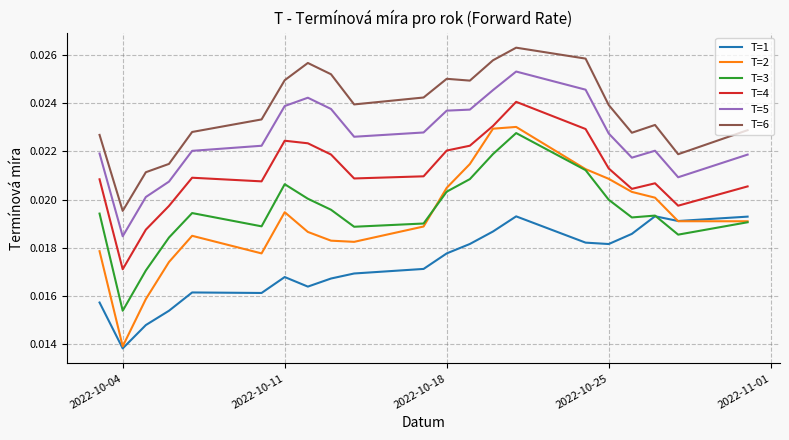

Which series has the largest range (max minus min)?

T=2